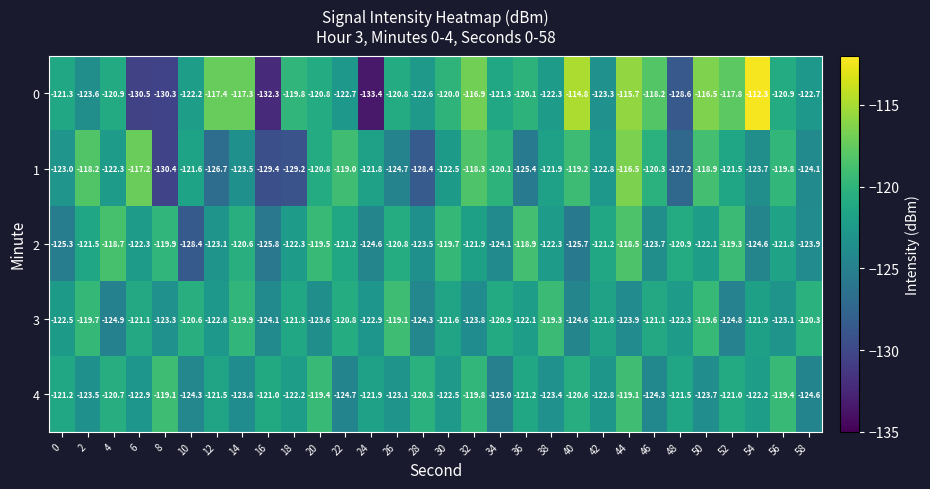

What is the greatest value displayed?

-112.3